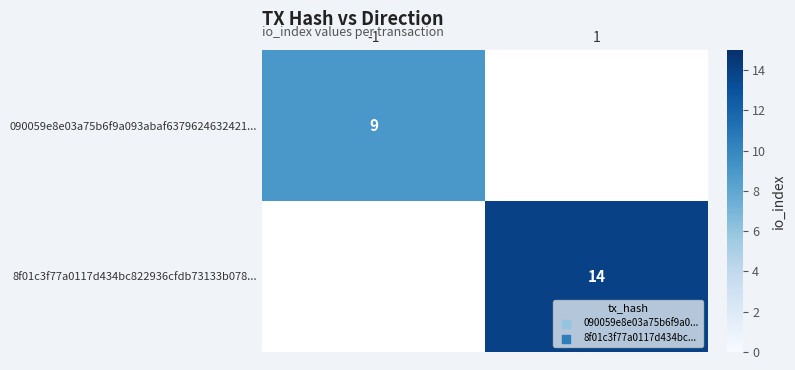

How many categories are shown in the chart?

2